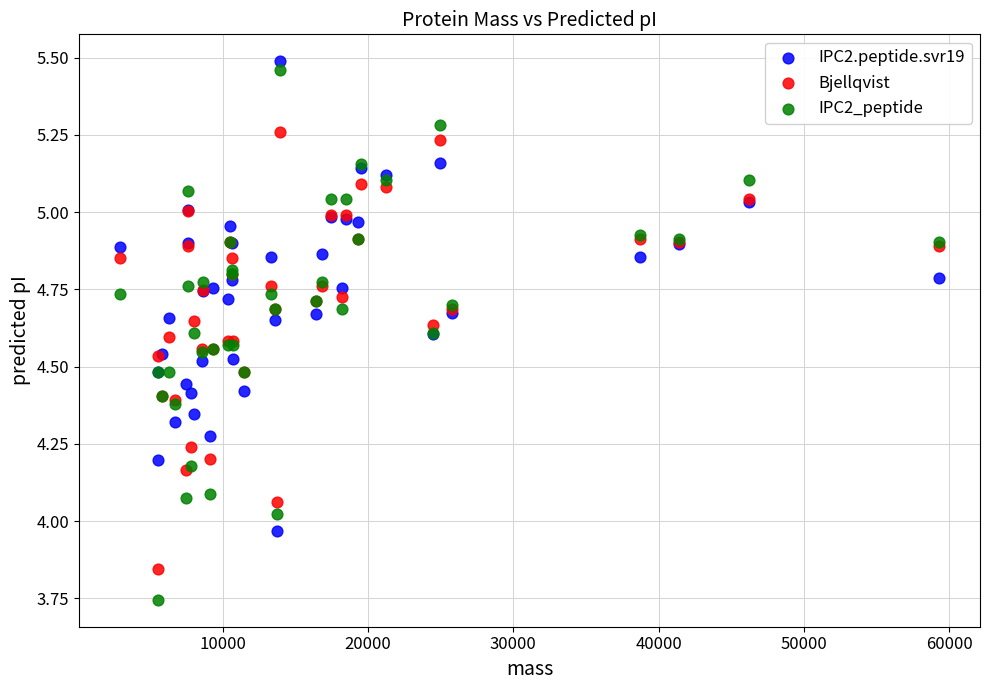

Which series has the widest spread of Y values?

IPC2_peptide